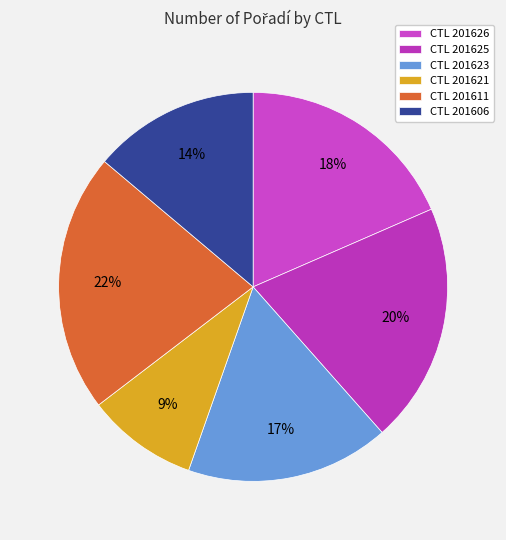

What is the largest slice in the pie chart?

CTL 201611